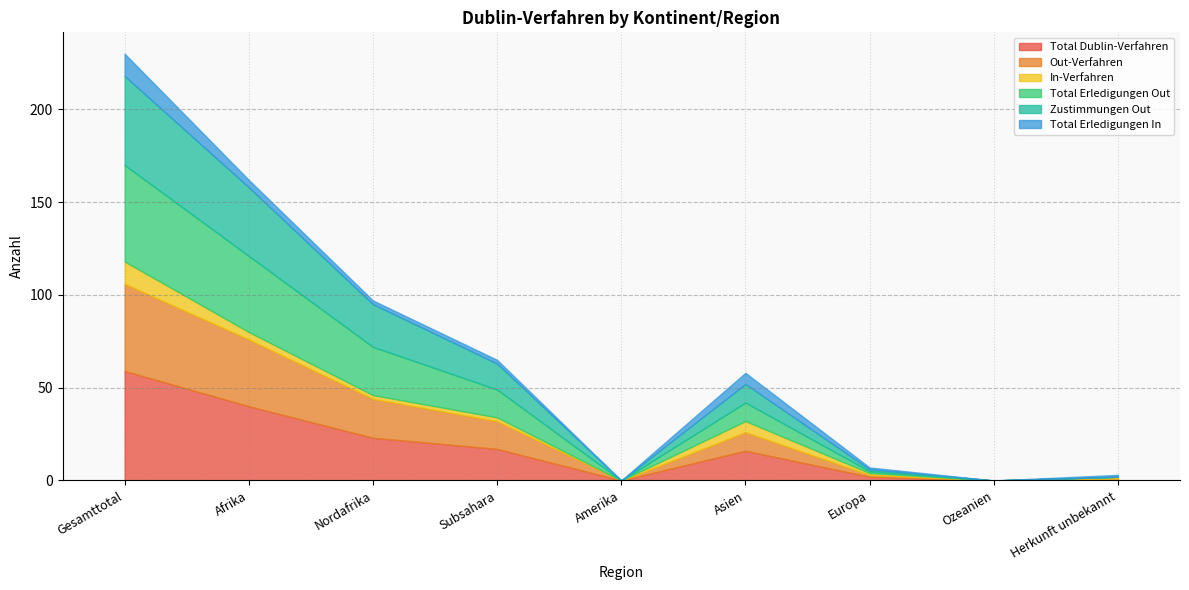

At which label is In-Verfahren closest to 6?

Asien